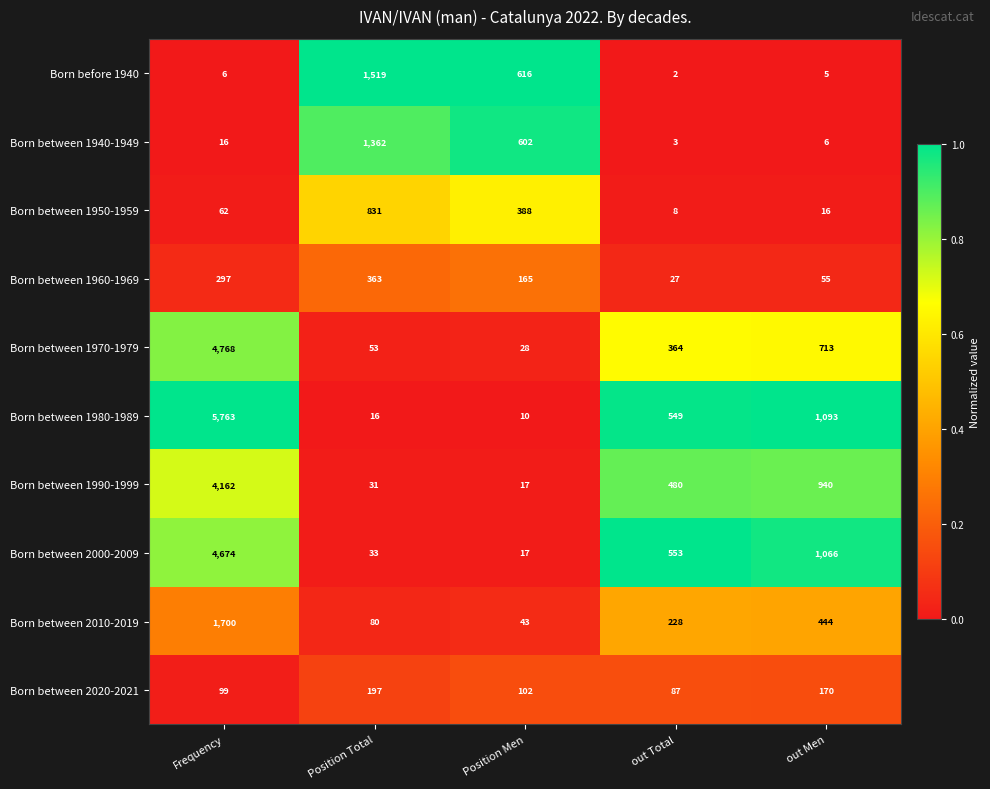

Count the number of data series in this chart.

10